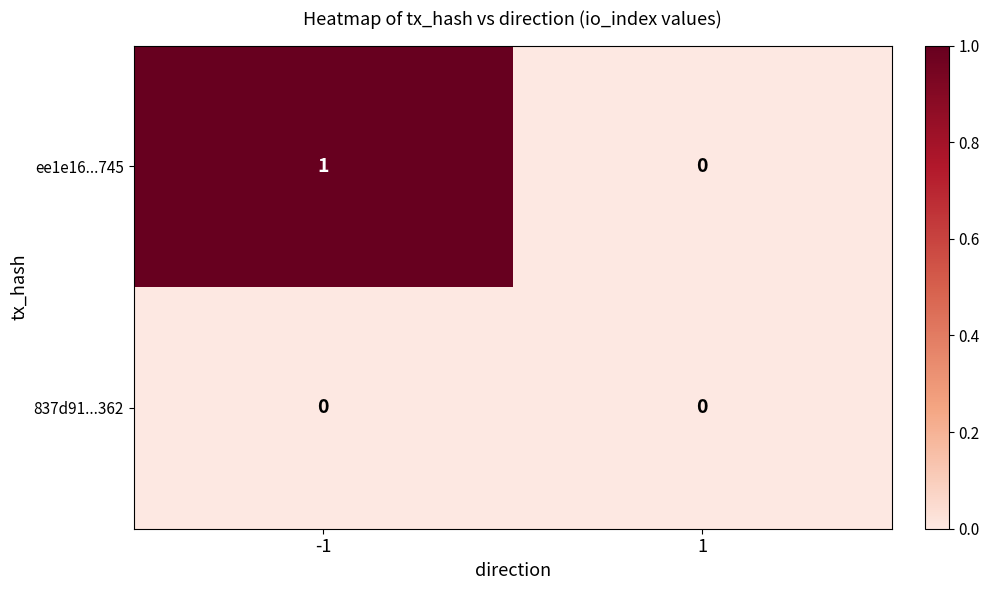

List the series in order of their peak value, highest first.

ee1e16...745, 837d91...362